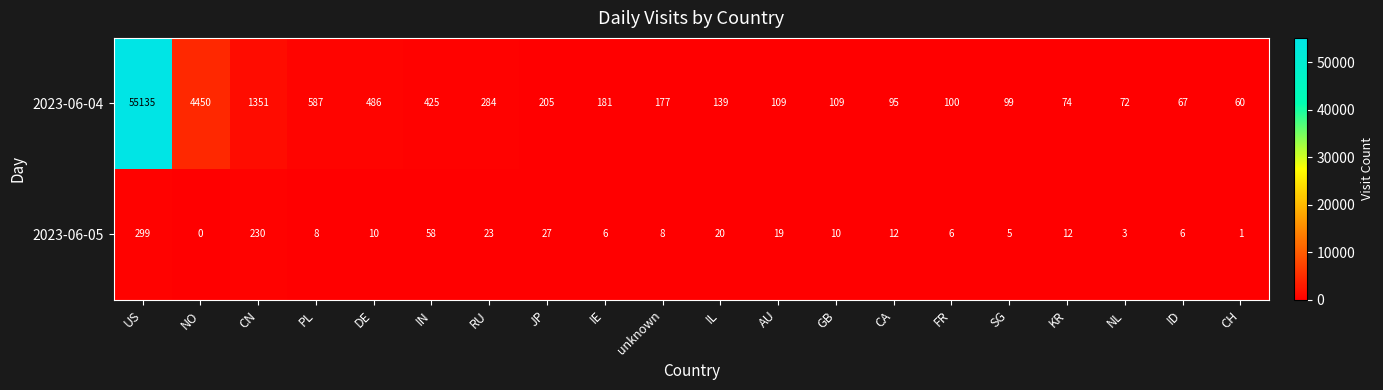

The value of 2023-06-04 at PL is 587. True or false?

True